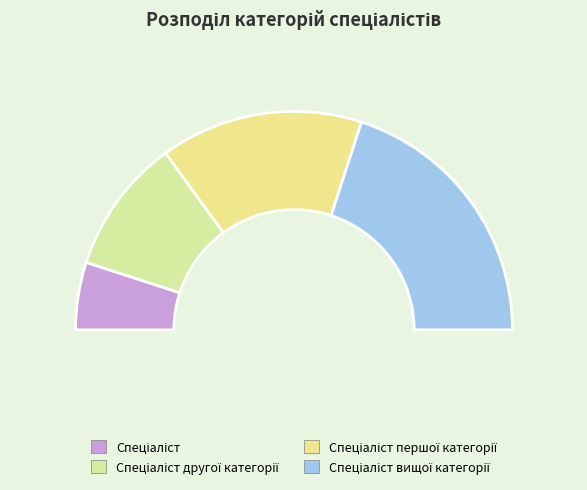

To the nearest percent, what is the average slice percentage?

25%